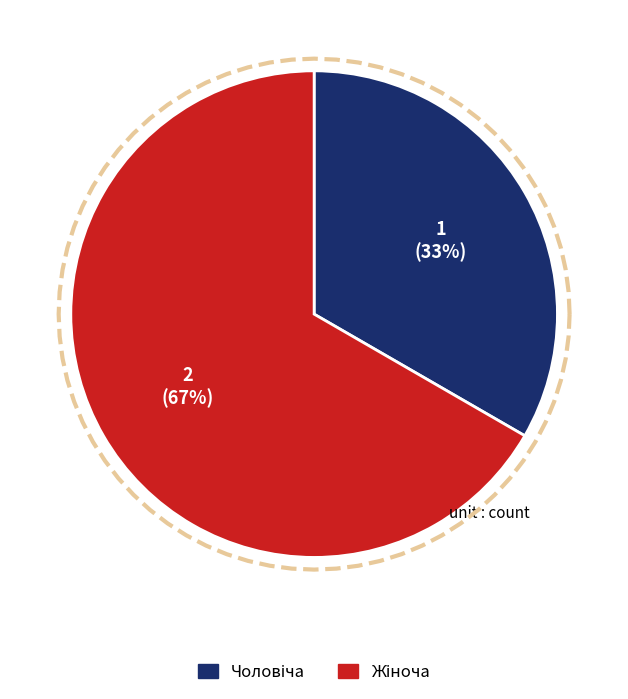

What is the total percentage of Чоловіча and Жіноча?

100.0%